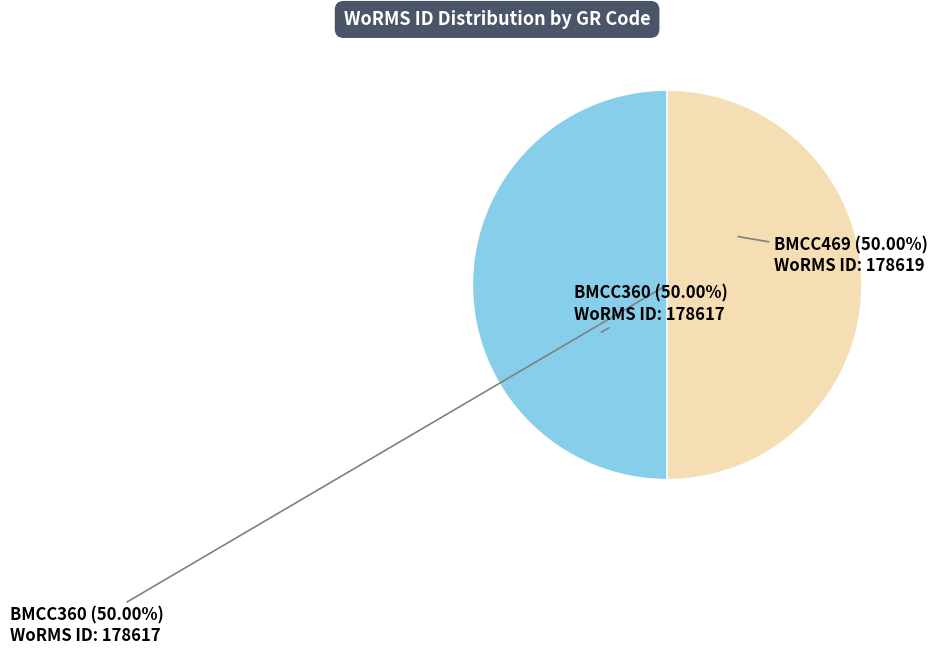

The BMCC469 slice represents 50% of the pie. True or false?

True